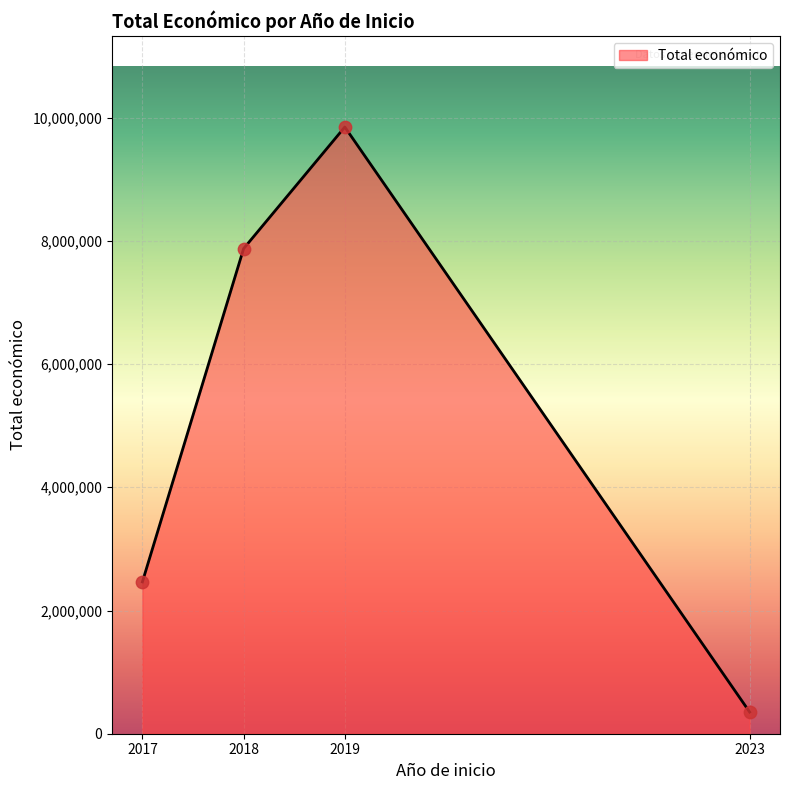

Approximately how many times larger is the value at 2023 compared to 2017?

0.1